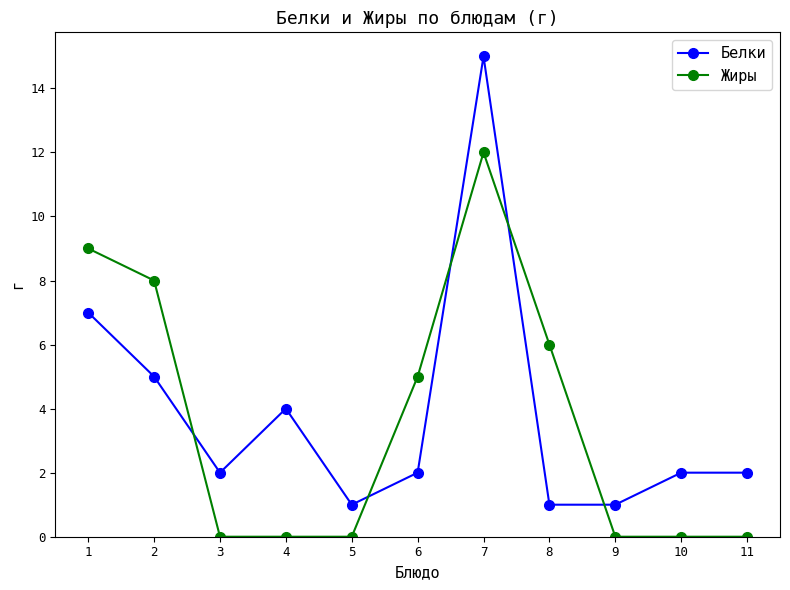

Which label corresponds to the largest value in the chart?

7